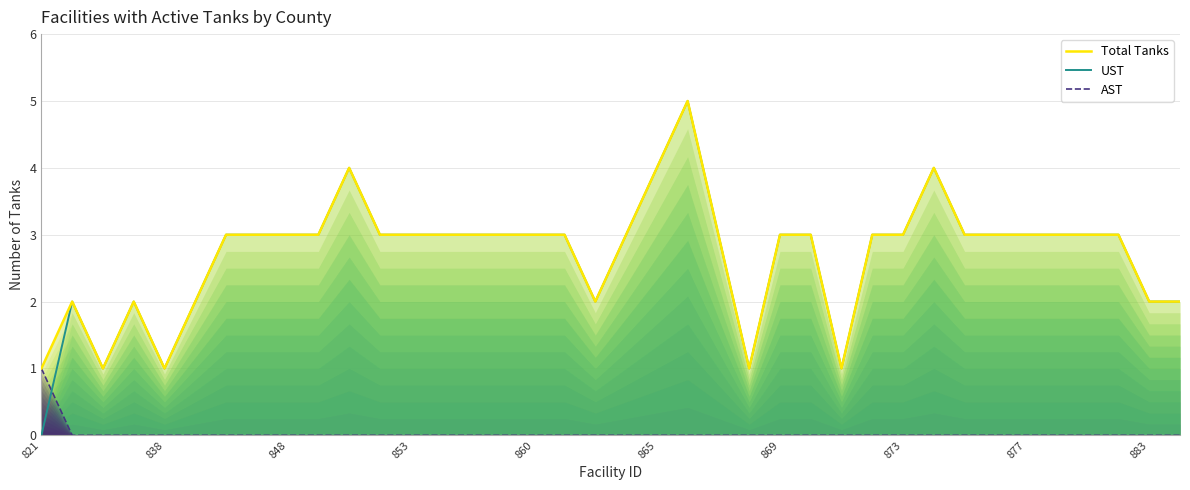

What are all the series names shown in the legend?

Total Tanks, UST, AST